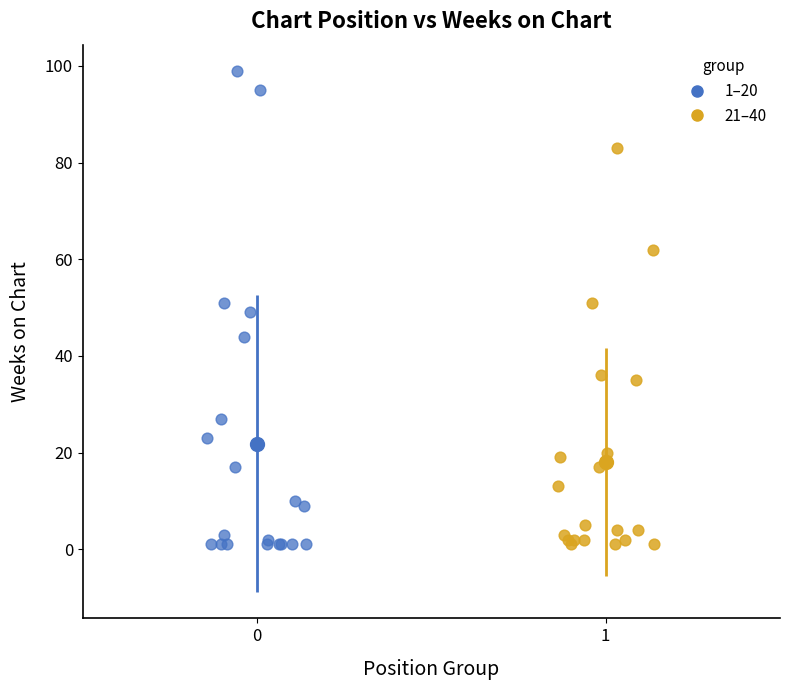

Which series reaches the maximum Y coordinate?

1–20